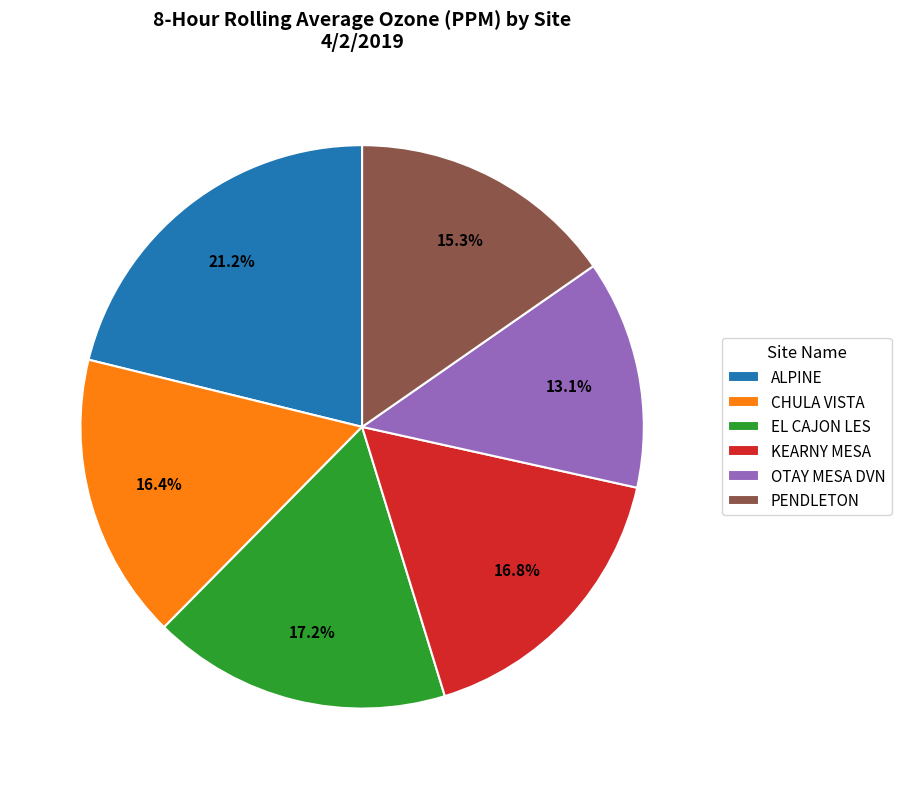

Combined, what portion of the pie is CHULA VISTA and EL CAJON LES?

33.6%